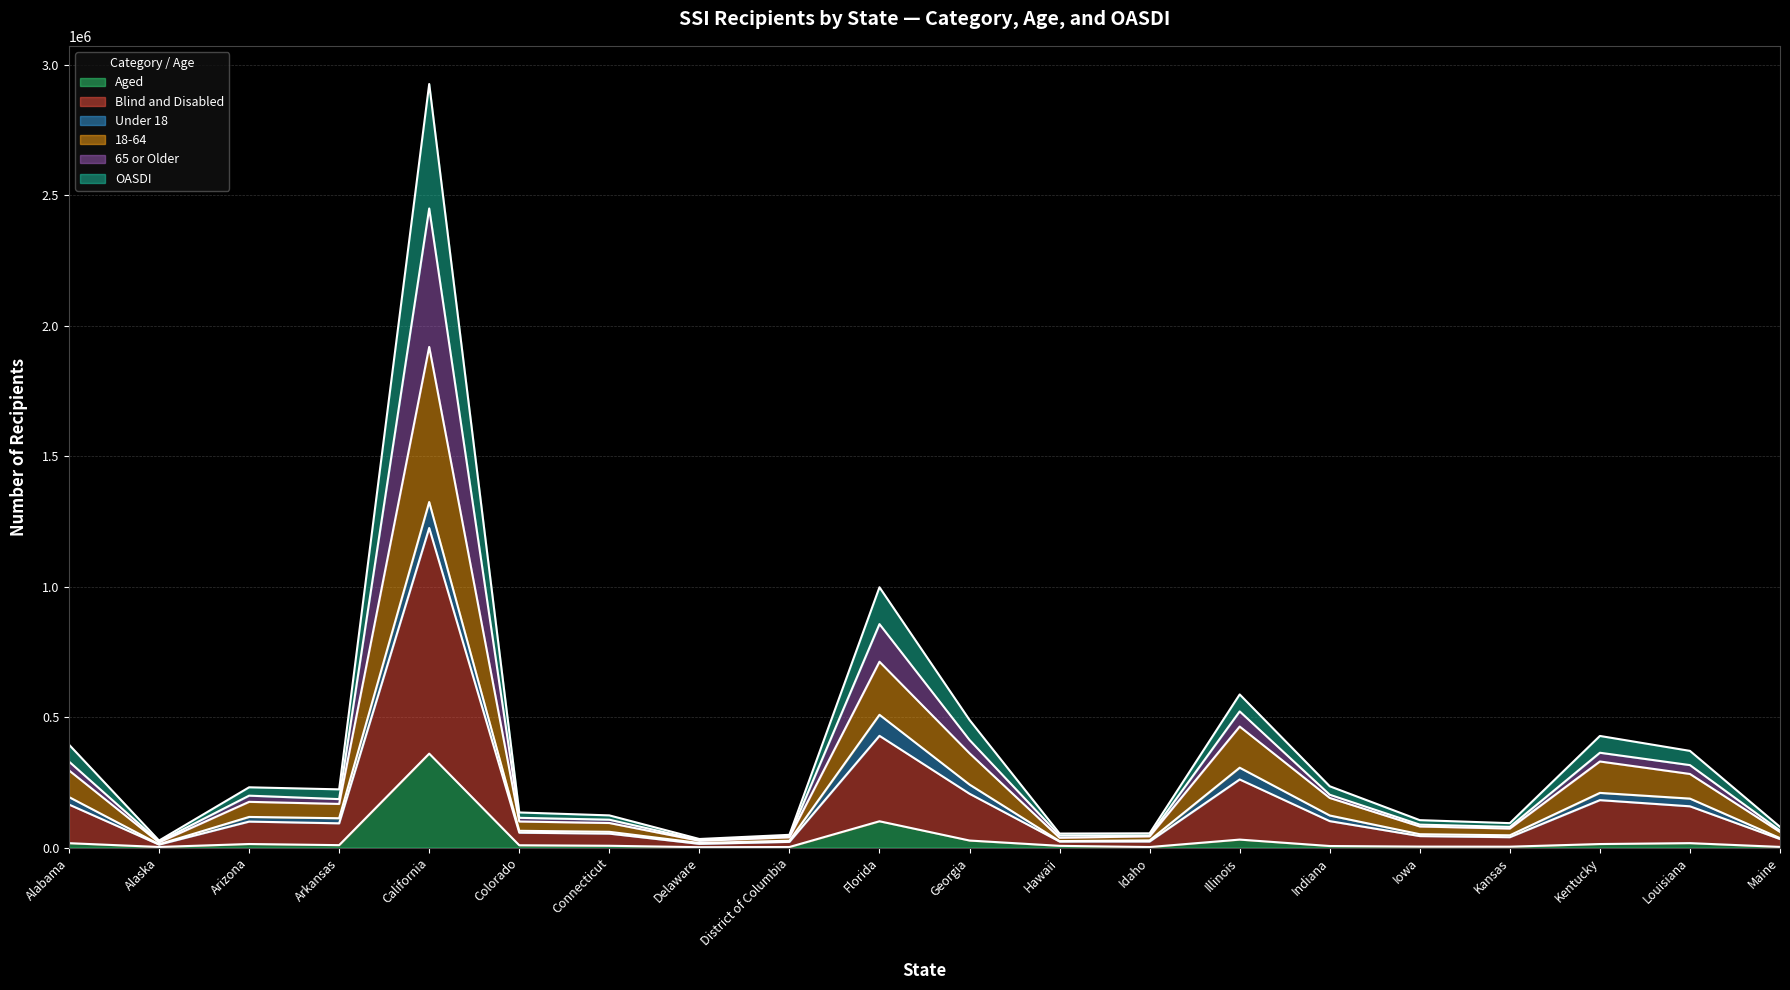

At which category is the sum across all series the highest?

California